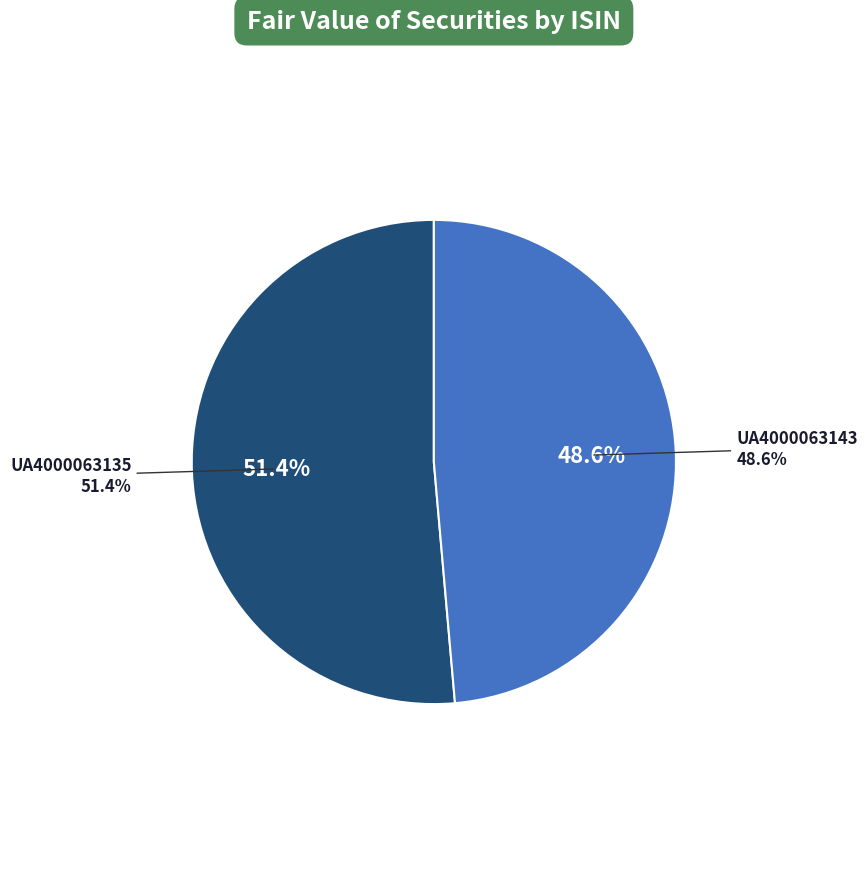

Is it true that UA4000063143 is 49% of the pie?

True